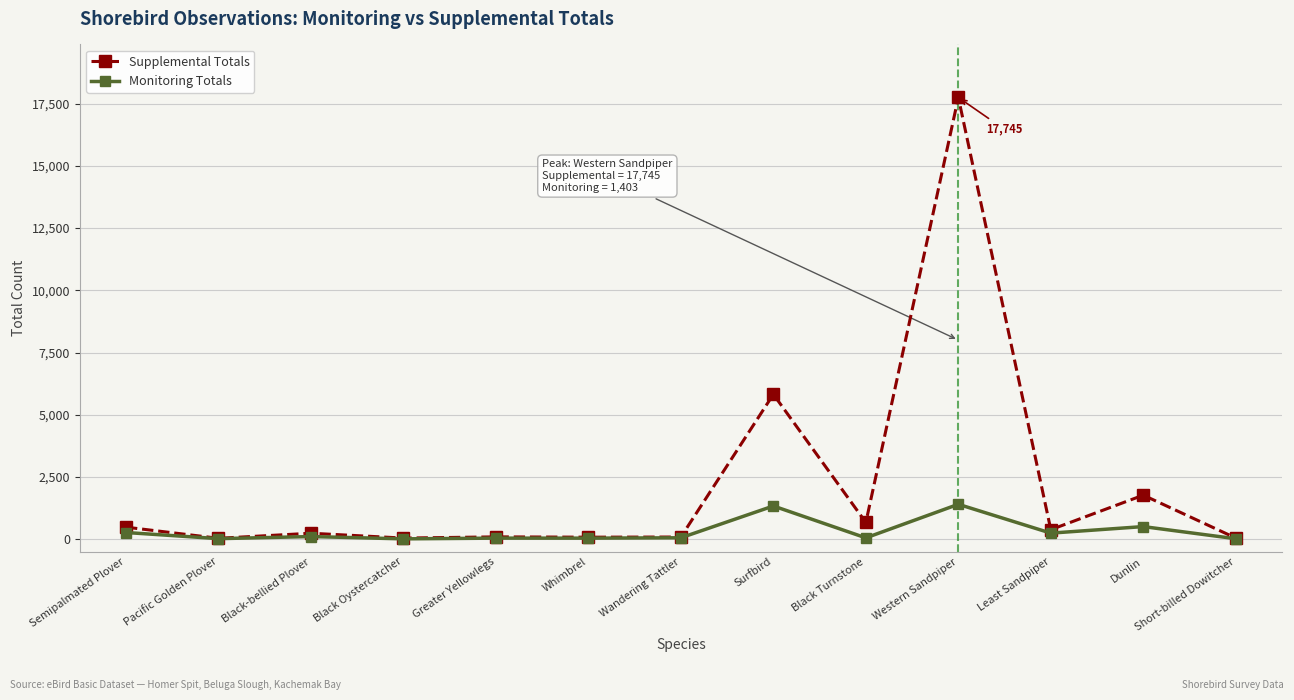

Rank the series by their average value, from highest to lowest.

Supplemental Totals, Monitoring Totals